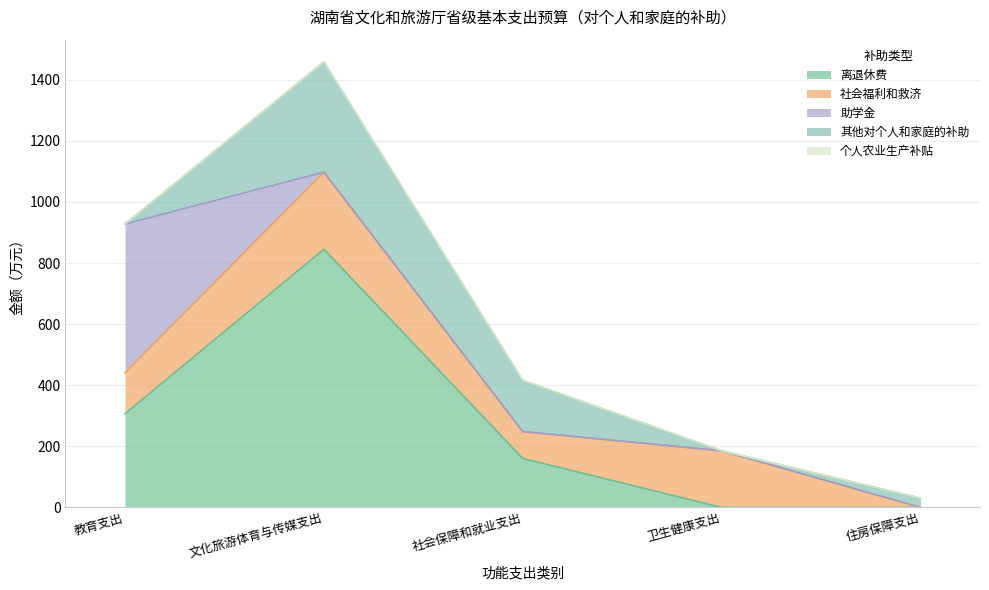

At how many categories does at least one series exceed 739?

1